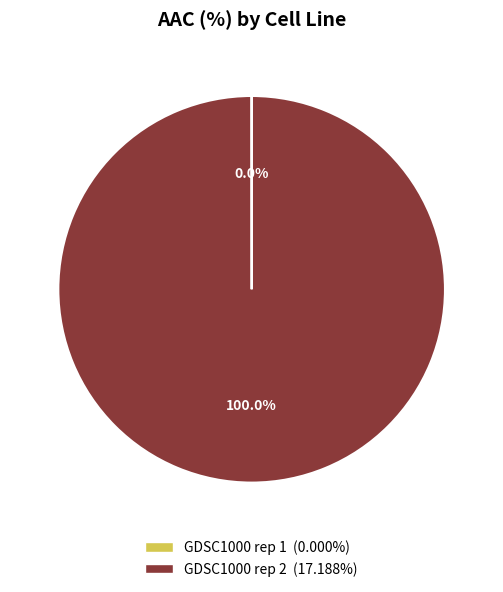

To the nearest percent, what is the difference between the largest and smallest slice percentages?

100%